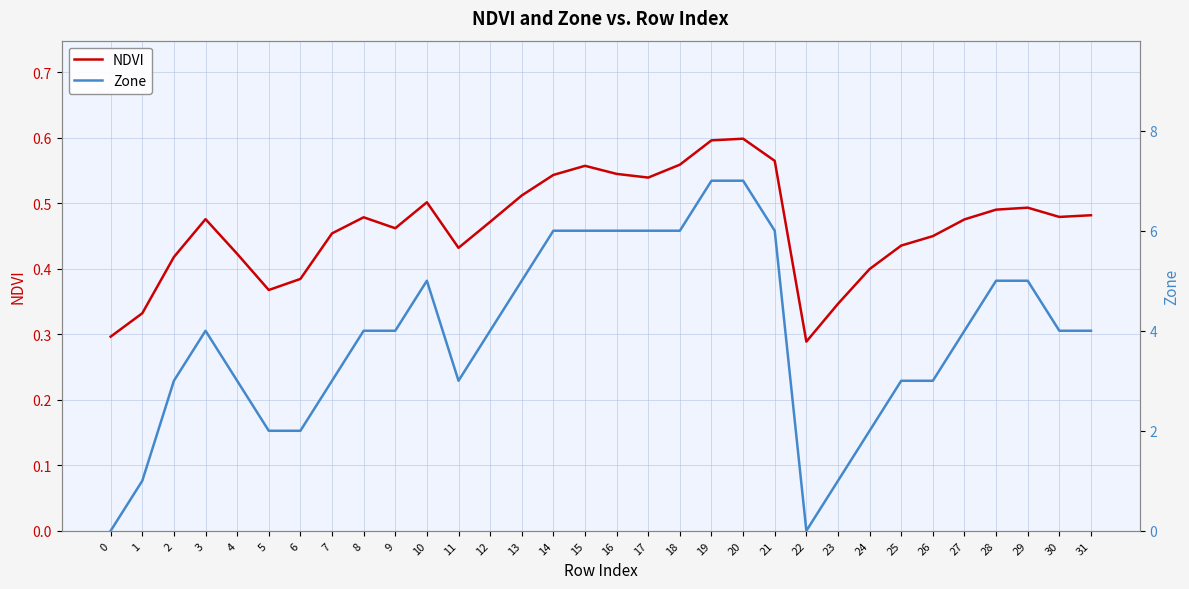

What is the difference between the highest and lowest values at 17?

5.5